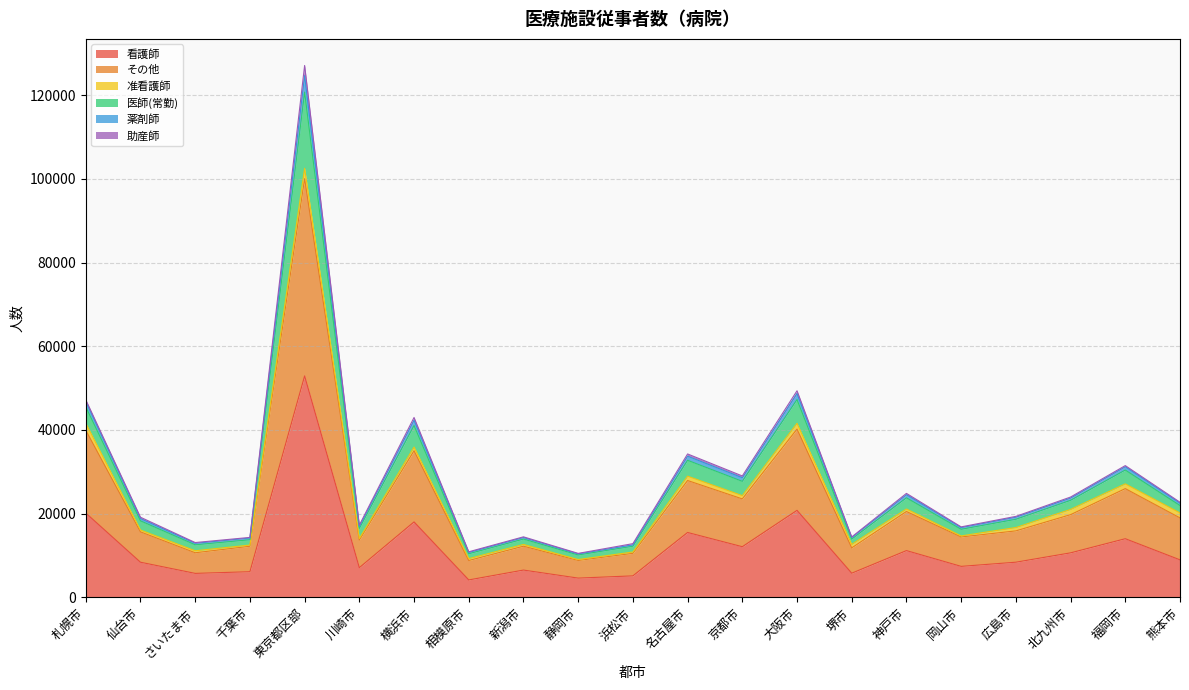

What are all the series names shown in the legend?

看護師, その他, 准看護師, 医師(常勤), 薬剤師, 助産師